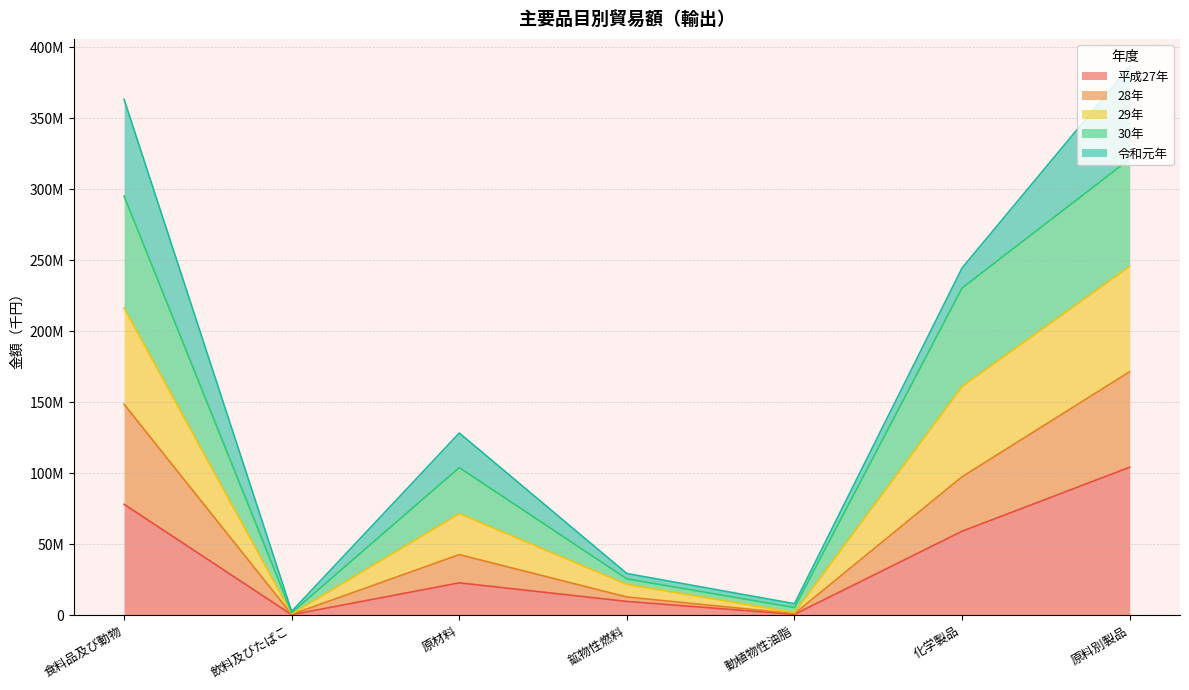

Does the chart display data point markers on the line(s)?

No